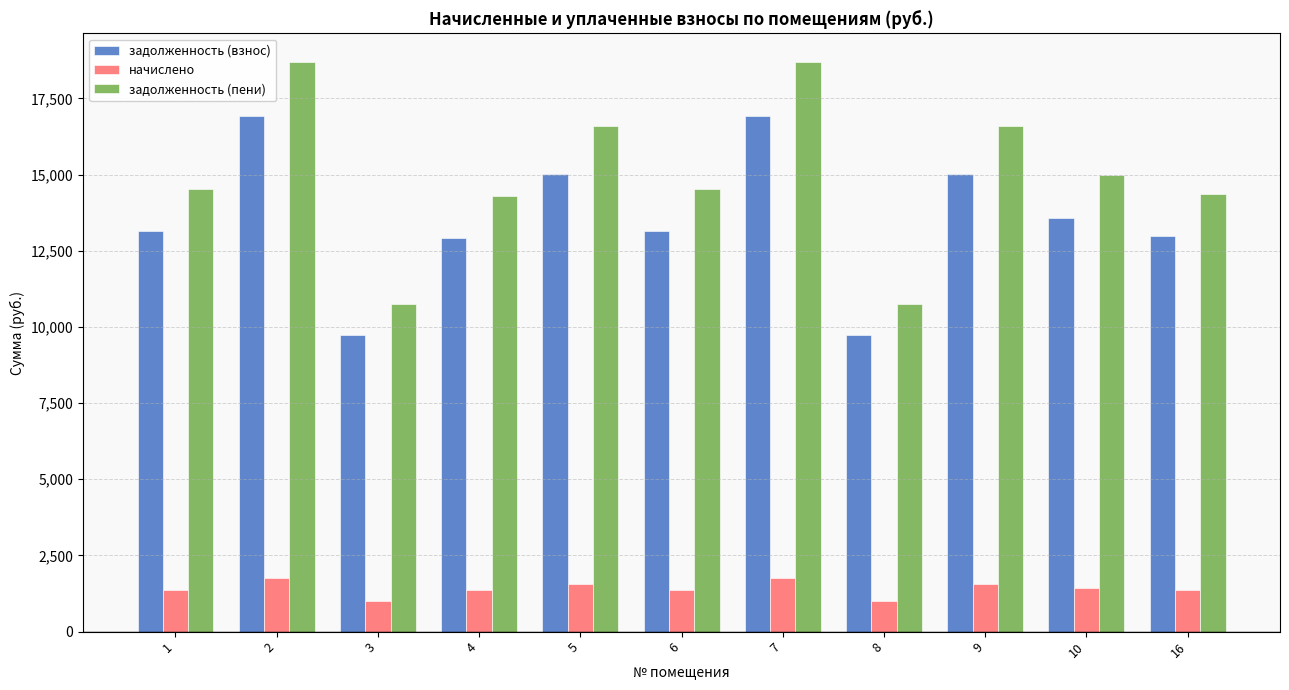

What is the lowest value of the задолженность (взнос) series?

9745.2